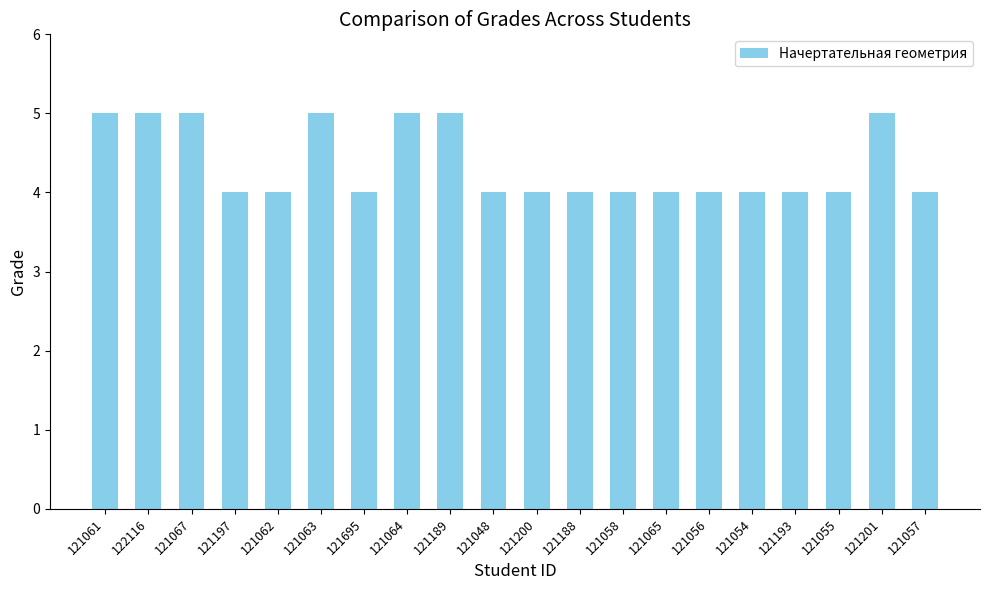

What is the average value?

4